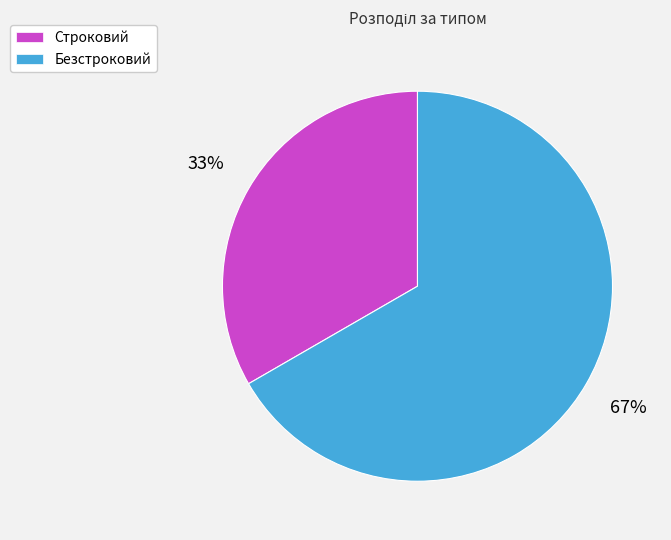

Which category accounts for the majority?

Безстроковий